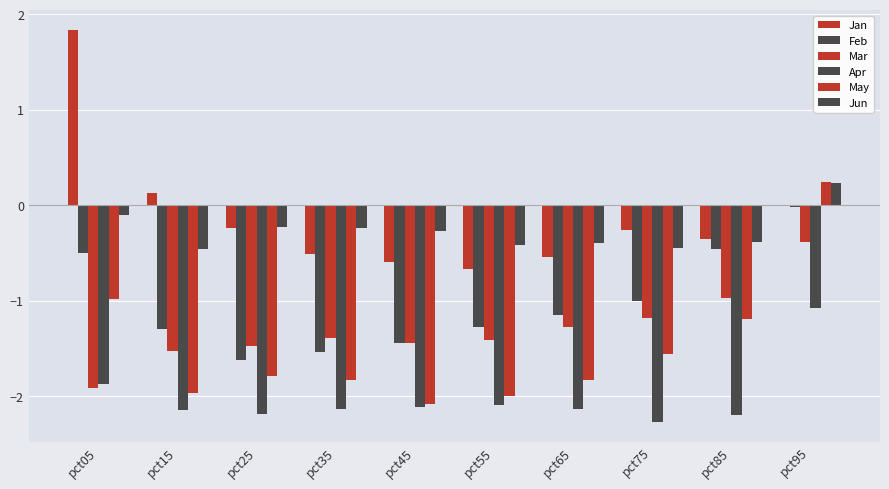

Is the value of Jan at pct75 greater than the value of Apr at pct15?

Yes